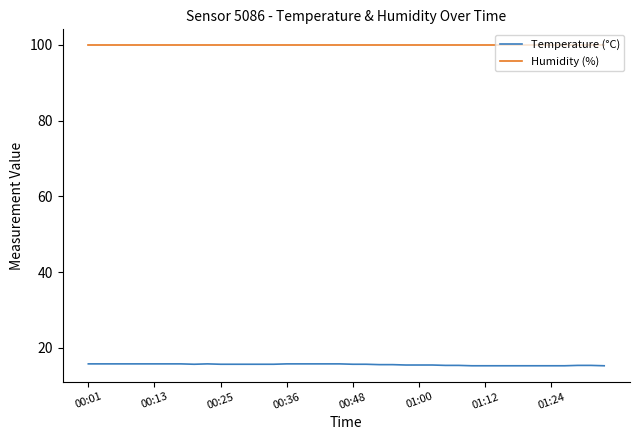

Which series has the largest total across all categories?

Humidity (%)